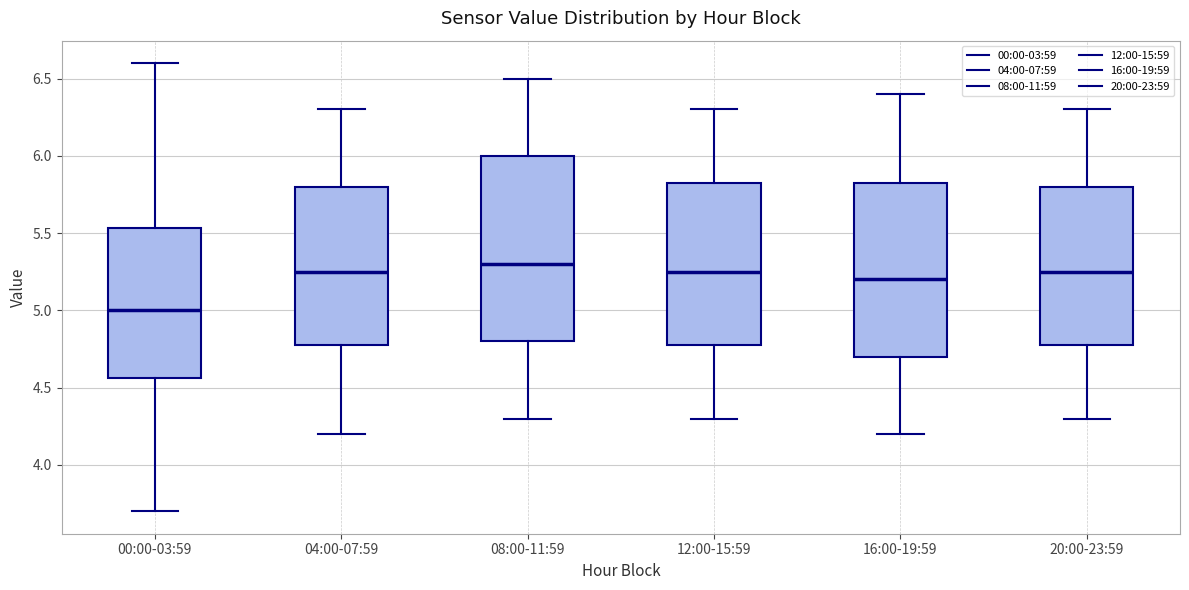

Where does the upper whisker of the box for 20:00-23:59 end on the y-axis? The values are not printed on the chart, so give them approximately, as read against the axis.

6.30